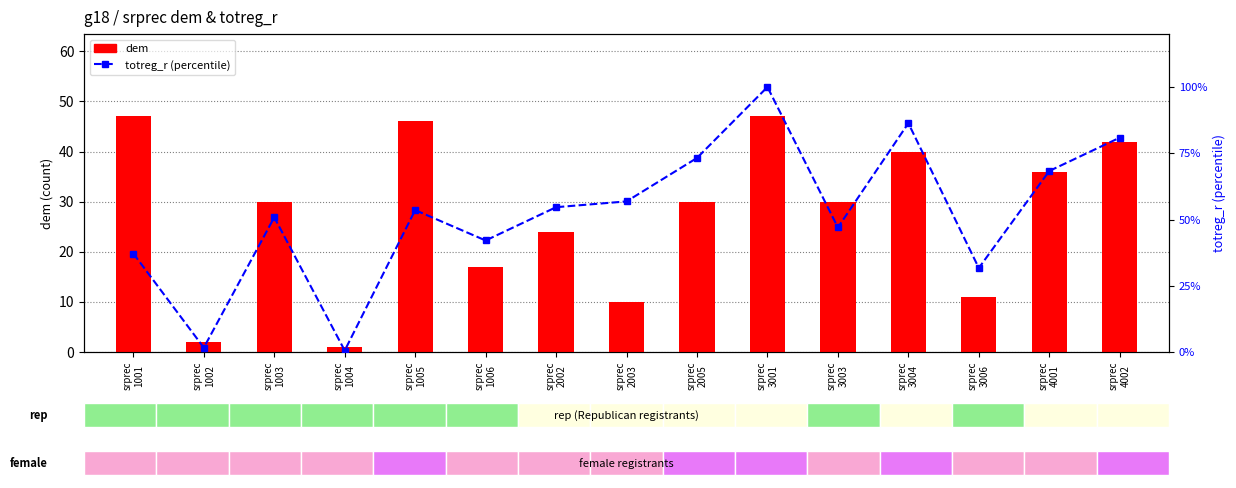

Reading left to right, list all the values displayed in this chart.

dem: 47.0	2.0	30.0	1.0	46.0	17.0	24.0	10.0	30.0	47.0	30.0	40.0	11.0	36.0	42.0
totreg_r (percentile): 37.2	1.6	50.8	0.5	53.6	42.1	54.6	56.8	73.2	100.0	47.0	86.3	31.7	68.3	80.9